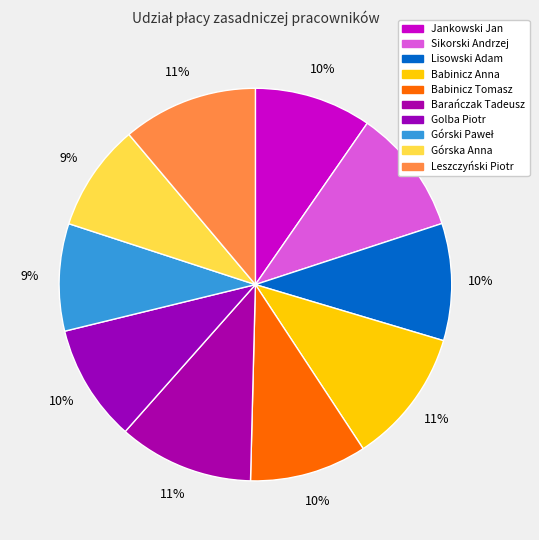

What percentage is NOT represented by Barańczak Tadeusz?

88.9%